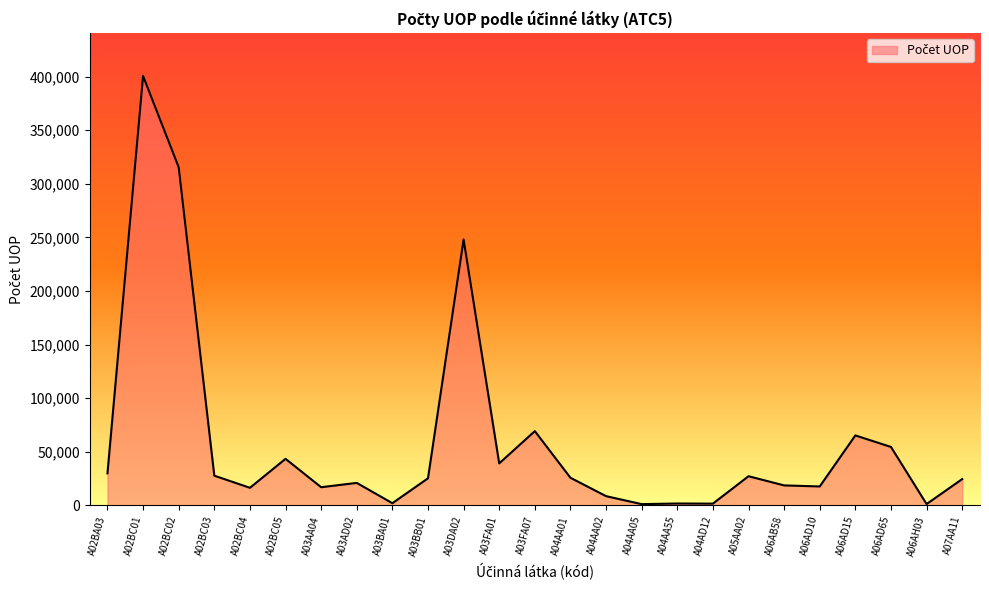

What is the ratio of the value at A02BC03 to the value at A03AD02?

1.3